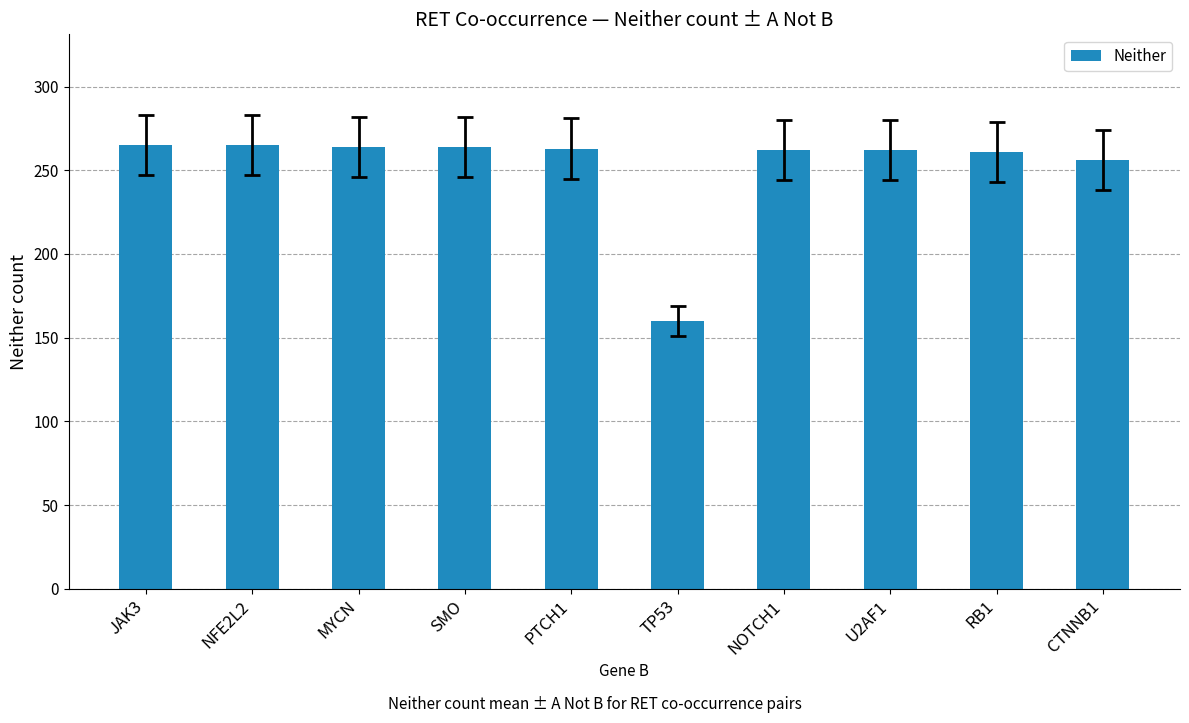

What is the smallest value displayed?

160